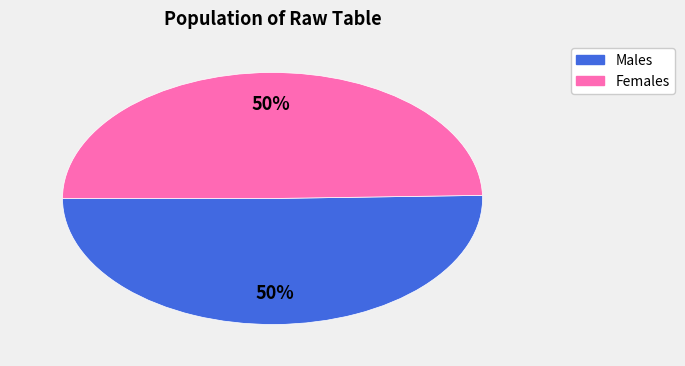

Count the number of slices in the pie.

2